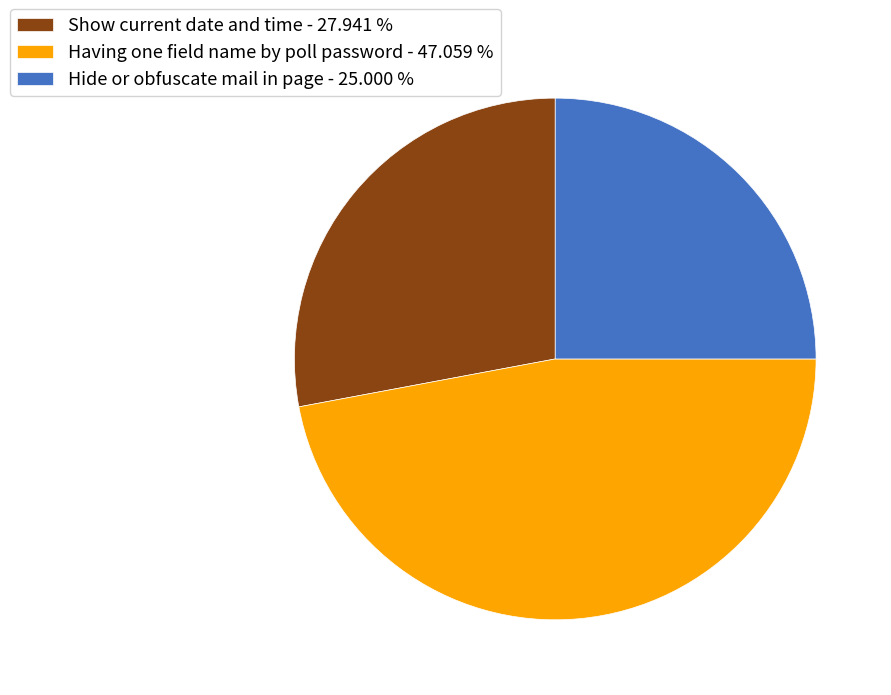

How many segments does this pie chart have?

3